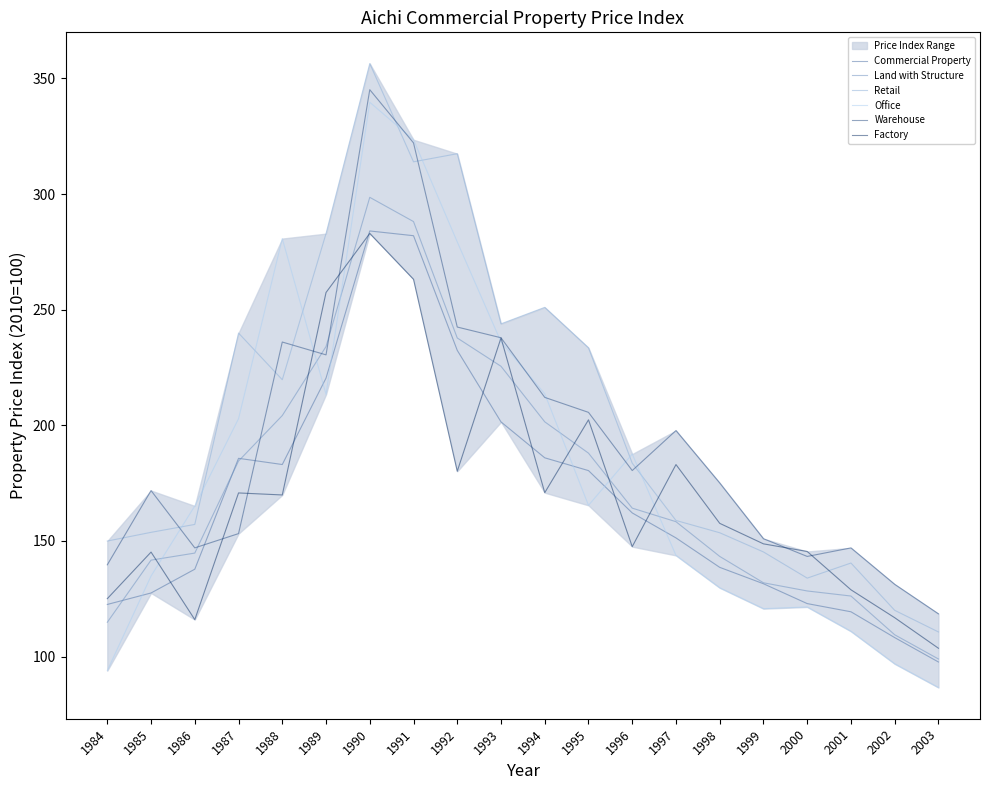

Rank the categories by Warehouse value from highest to lowest.

1990, 1991, 1992, 1993, 1988, 1989, 1994, 1995, 1997, 1996, 1998, 1985, 1987, 1999, 1986, 2001, 2000, 1984, 2002, 2003